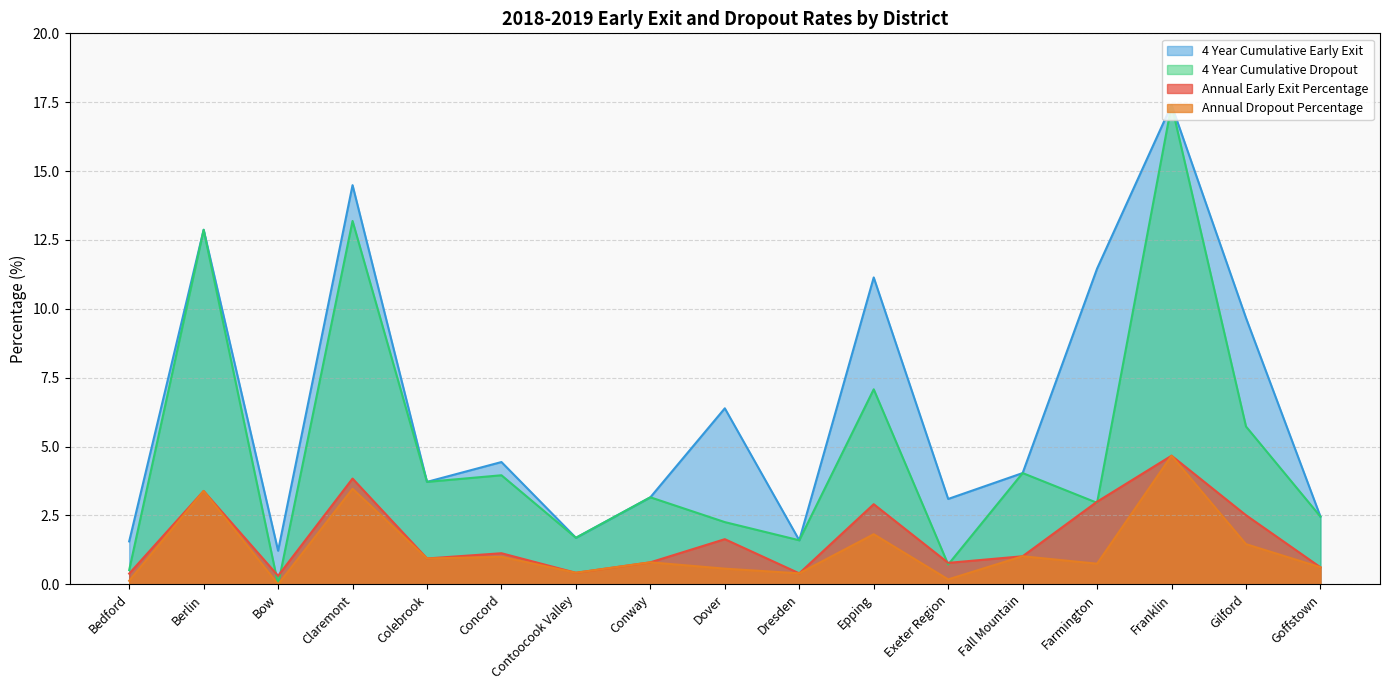

Reading right to left, list all the values displayed in this chart.

Annual Early Exit Percentage: Goffstown=0.6	Gilford=2.5	Franklin=4.7	Farmington=3.0	Fall Mountain=1.0	Exeter Region=0.8	Epping=2.9	Dresden=0.4	Dover=1.6	Conway=0.8	Contoocook Valley=0.4	Concord=1.1	Colebrook=0.9	Claremont=3.8	Bow=0.3	Berlin=3.4	Bedford=0.4
Annual Dropout Percentage: Goffstown=0.6	Gilford=1.5	Franklin=4.7	Farmington=0.8	Fall Mountain=1.0	Exeter Region=0.2	Epping=1.8	Dresden=0.4	Dover=0.6	Conway=0.8	Contoocook Valley=0.4	Concord=1.0	Colebrook=0.9	Claremont=3.5	Bow=0.0	Berlin=3.4	Bedford=0.1
4 Year Cumulative Early Exit: Goffstown=2.5	Gilford=9.7	Franklin=17.4	Farmington=11.5	Fall Mountain=4.0	Exeter Region=3.1	Epping=11.1	Dresden=1.6	Dover=6.4	Conway=3.2	Contoocook Valley=1.7	Concord=4.4	Colebrook=3.7	Claremont=14.5	Bow=1.2	Berlin=12.9	Bedford=1.6
4 Year Cumulative Dropout: Goffstown=2.5	Gilford=5.7	Franklin=17.4	Farmington=3.0	Fall Mountain=4.0	Exeter Region=0.7	Epping=7.1	Dresden=1.6	Dover=2.3	Conway=3.2	Contoocook Valley=1.7	Concord=4.0	Colebrook=3.7	Claremont=13.2	Bow=0.0	Berlin=12.9	Bedford=0.5